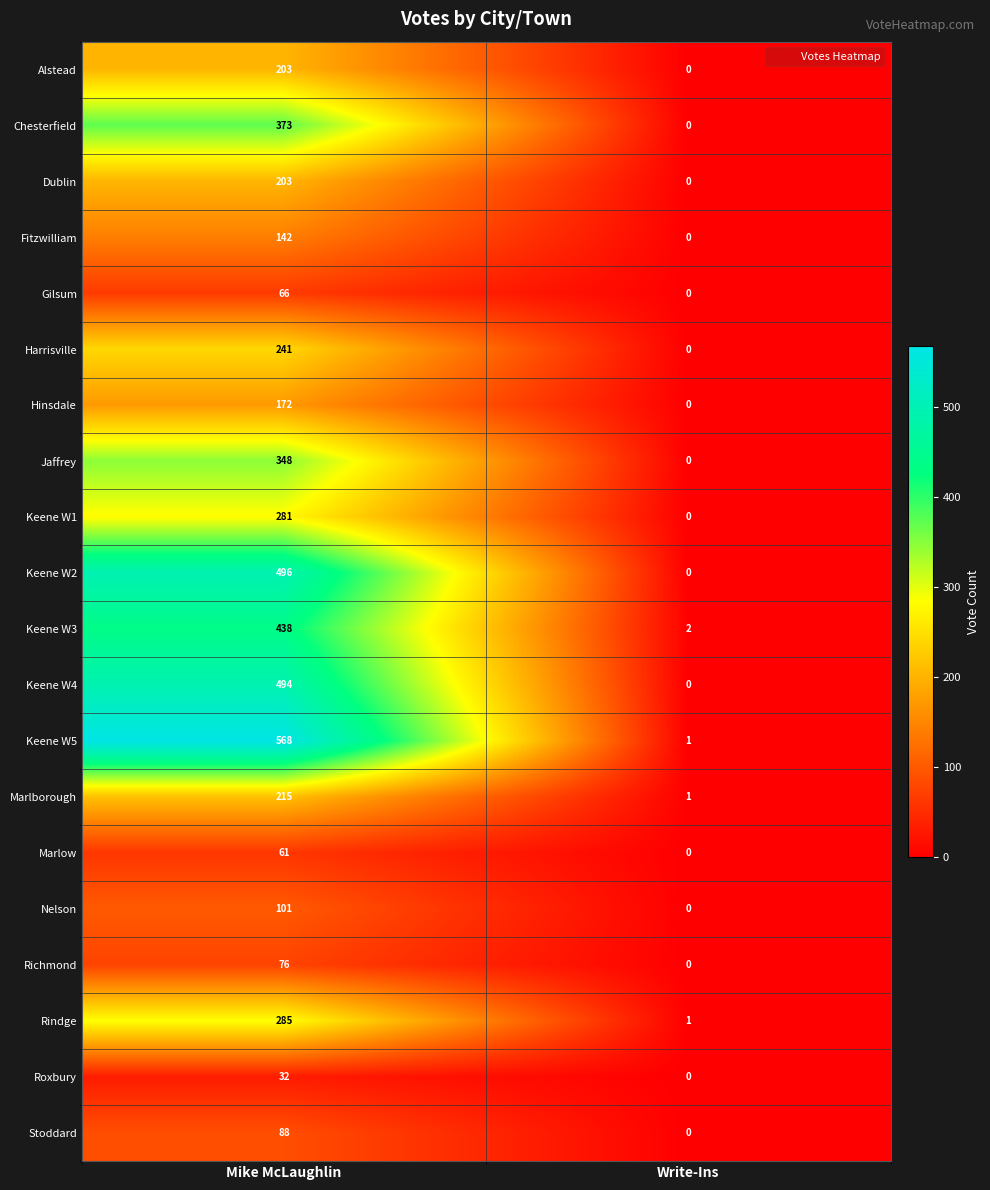

Which series changed the most between Mike McLaughlin and Write-Ins?

Keene W5